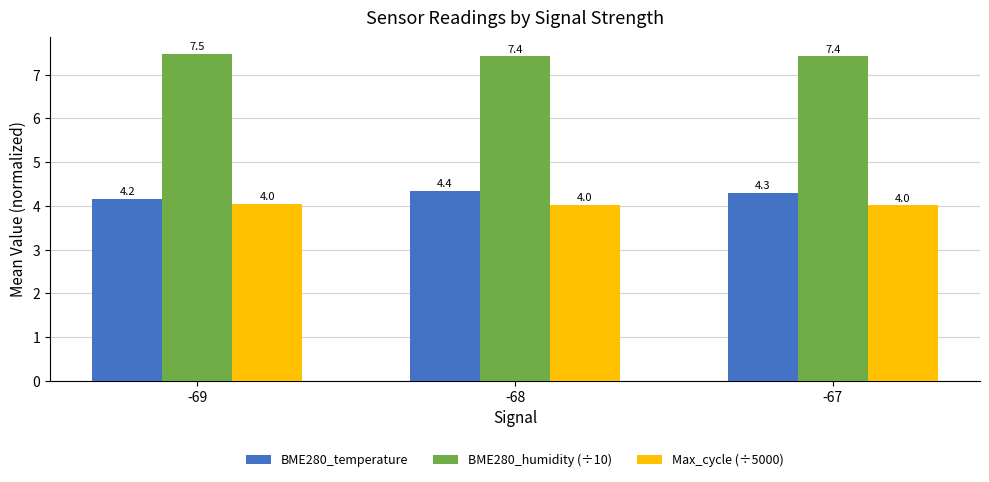

Which series has the largest total across all categories?

BME280_humidity (÷10)